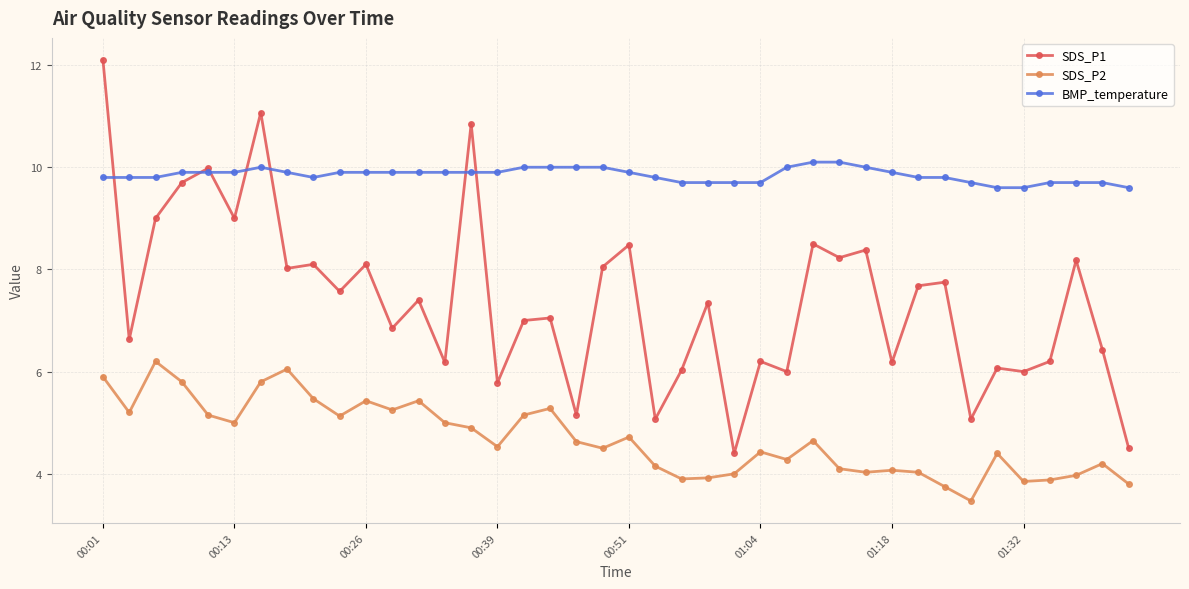

What is the value of the SDS_P2 point at the 1st from the left?

5.9